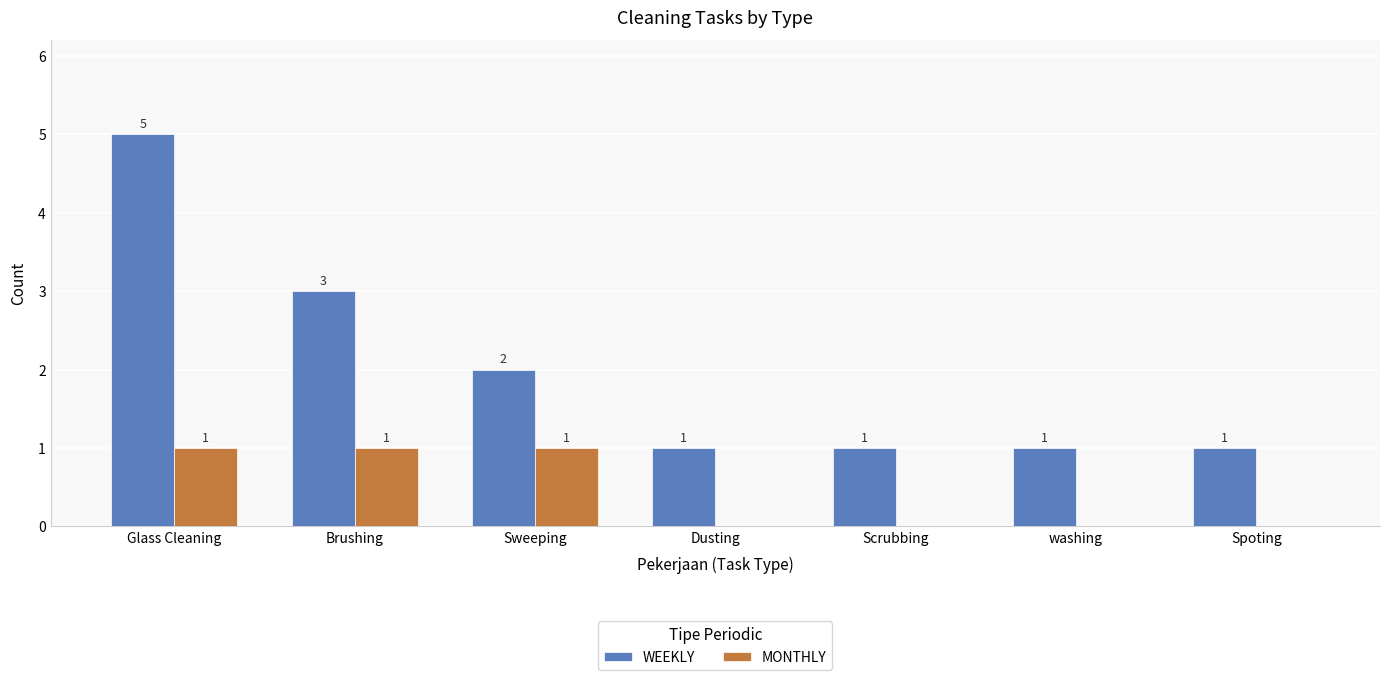

Where is WEEKLY nearest to the value 3?

Brushing